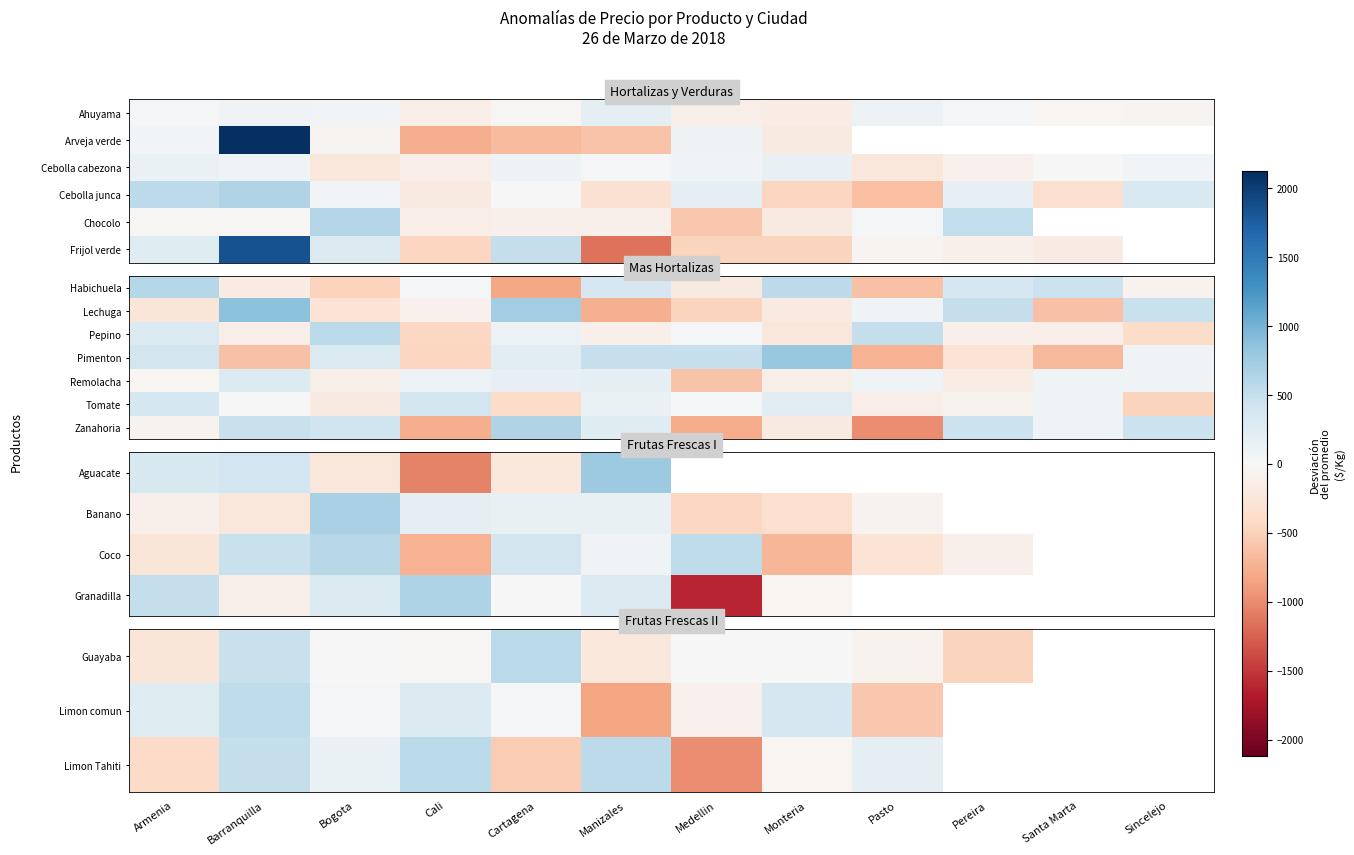

Which category has the lowest value across all series?

Medellin